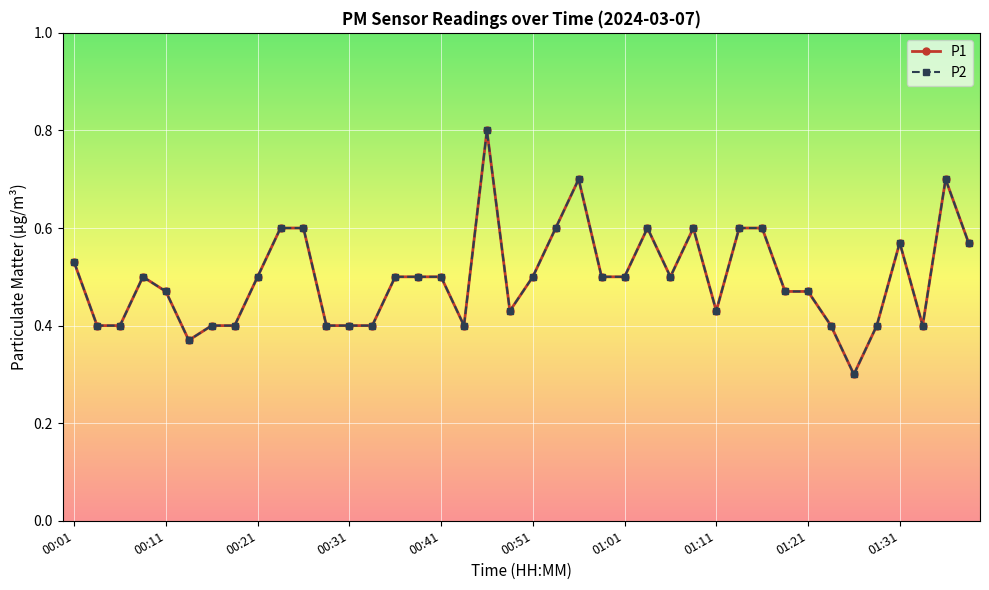

Does the chart have visible grid lines?

Yes